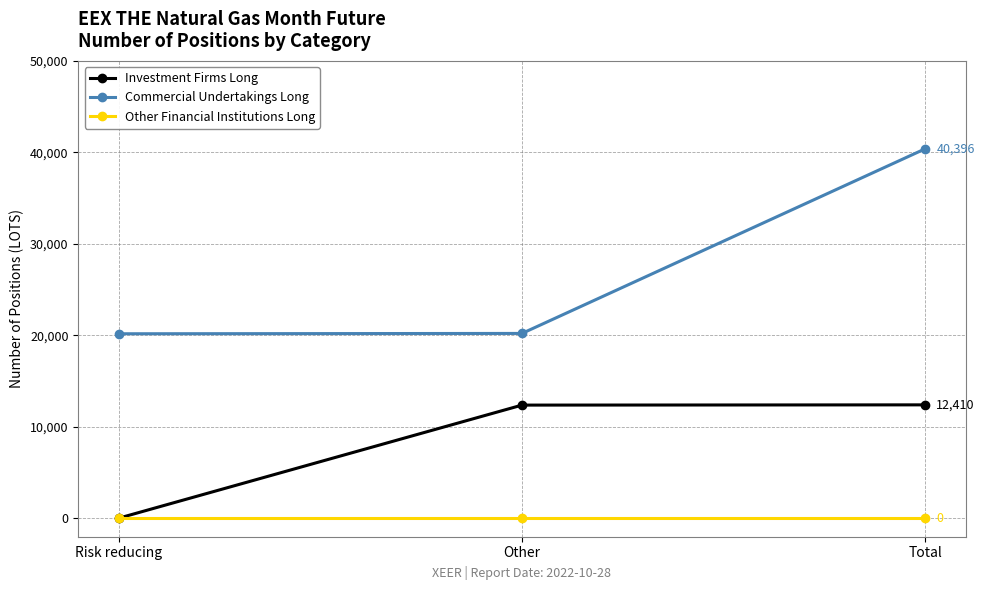

What is the total value across all series at Total?

52806